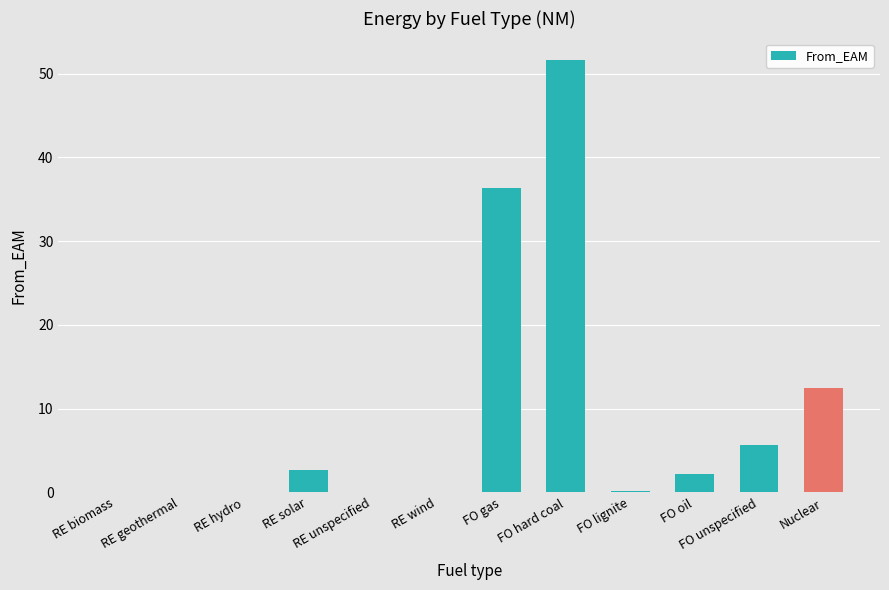

True or false: the data shows 36.4 at FO gas.

True